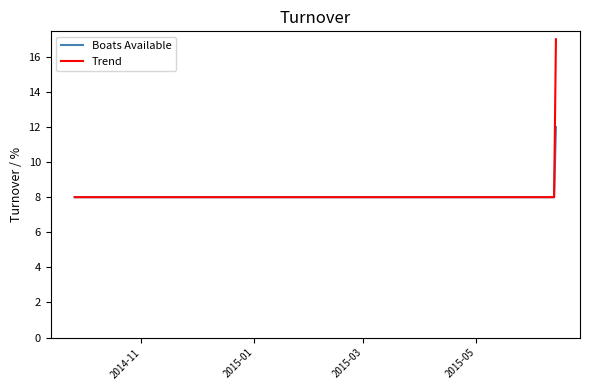

Which series has the widest spread of values?

Trend